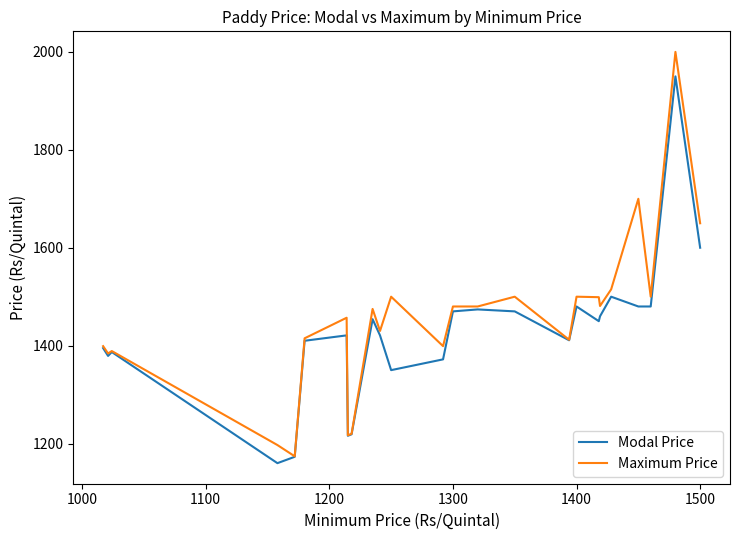

How many series are shown in this chart?

2